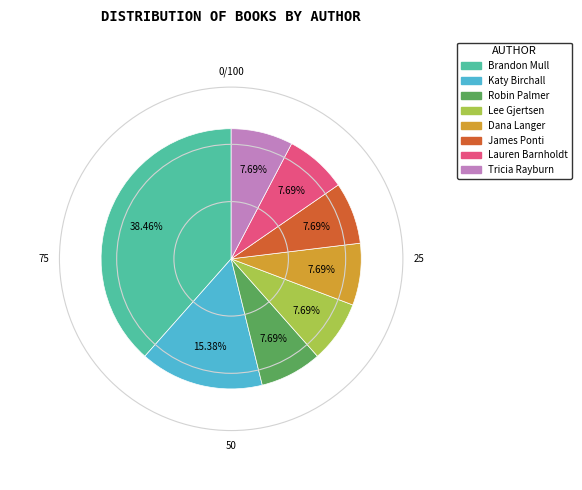

Is there a majority slice in this chart?

No